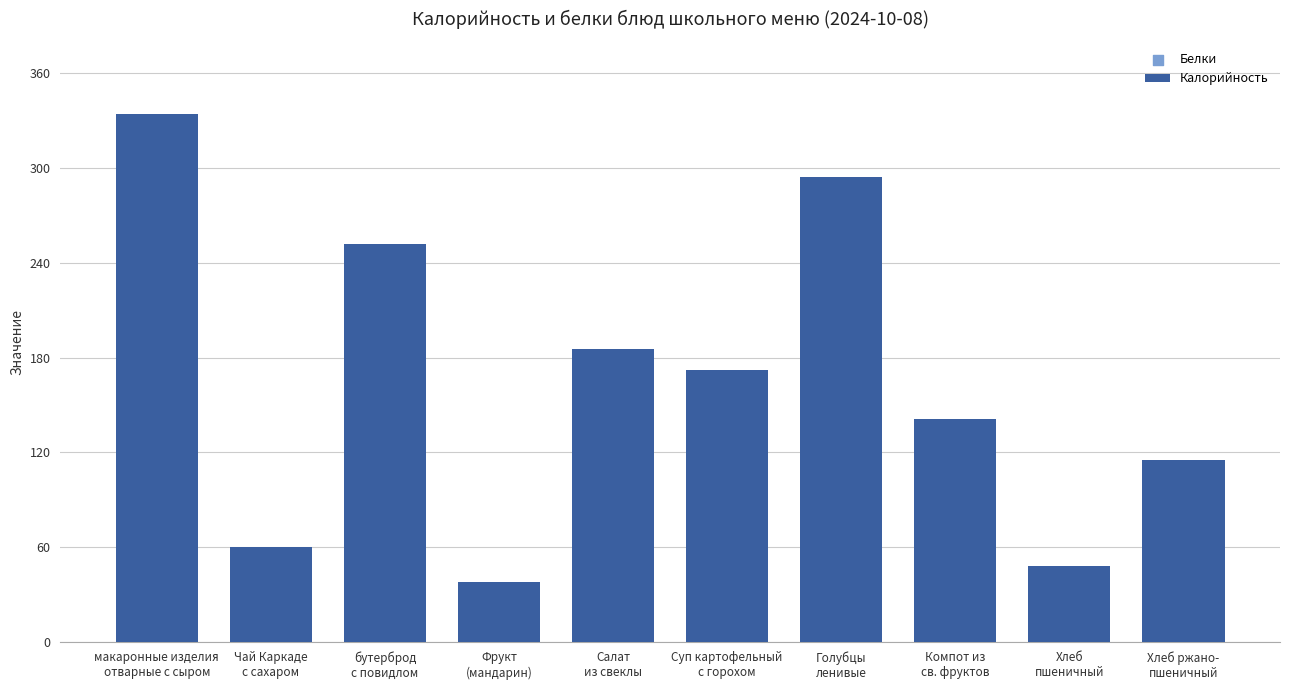

Which has a higher value, Чай Каркаде
с сахаром or Салат
из свеклы?

Салат
из свеклы